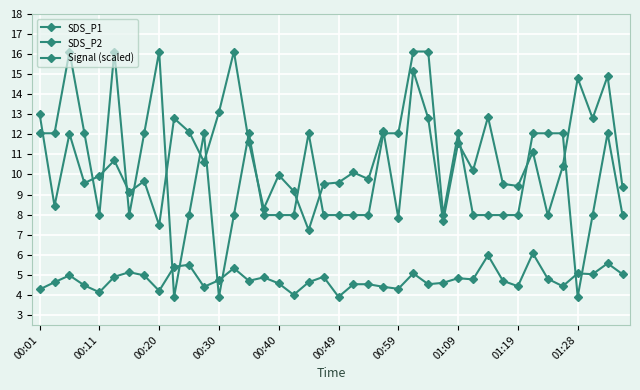

How many data points does each series have?

40